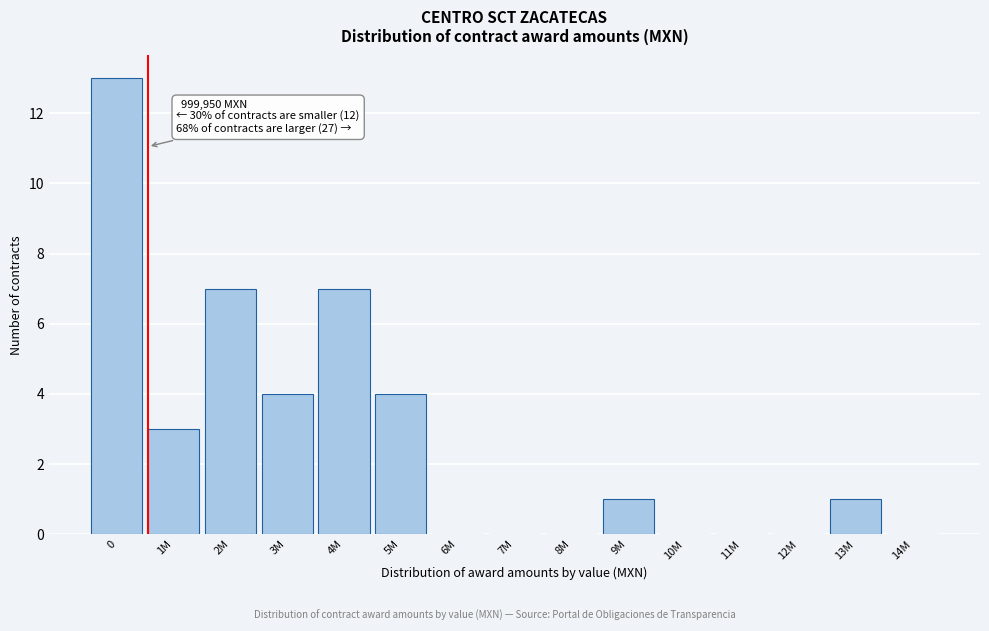

Reading left to right, what are all the values shown in this chart?

0=13	1M=3	2M=7	3M=4	4M=7	5M=4	6M=0	7M=0	8M=0	9M=1	10M=0	11M=0	12M=0	13M=1	14M=0